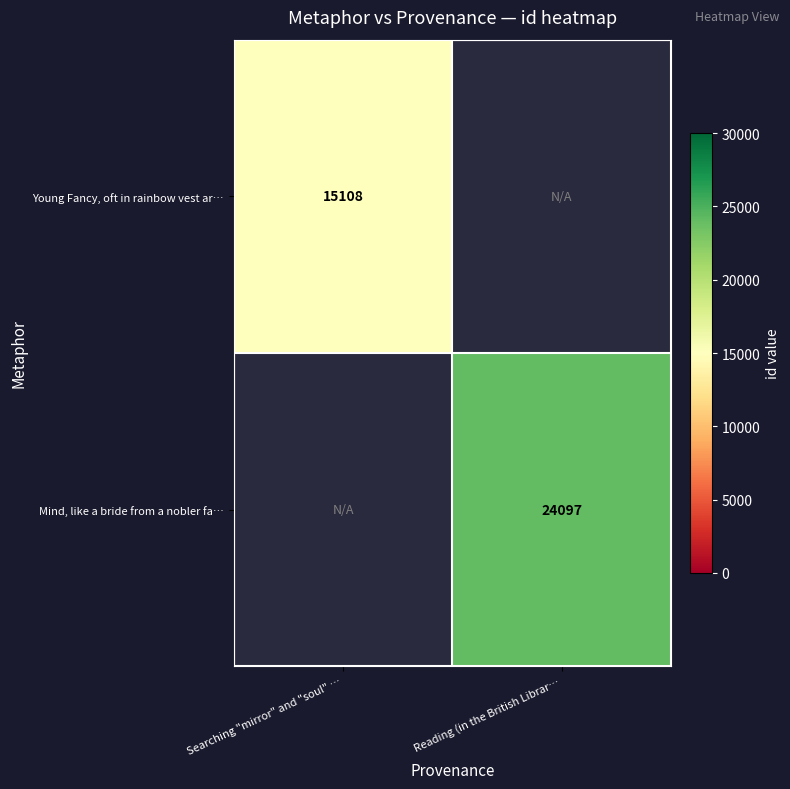

The Mind, like a bride from a nobler fa… series shows 24097 at Reading (in the British Librar…. True or false?

True